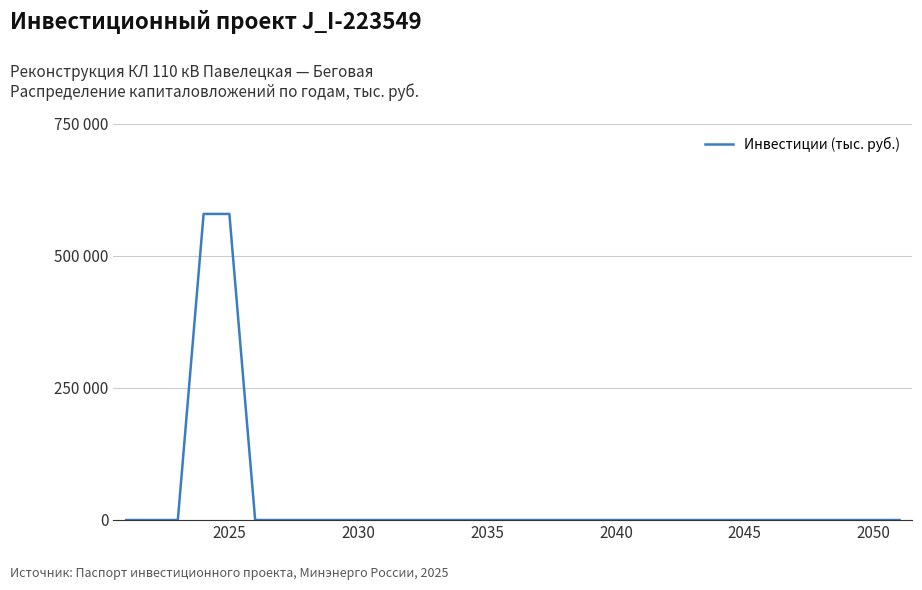

True or false: there are more than 1 points higher than both neighbors.

False